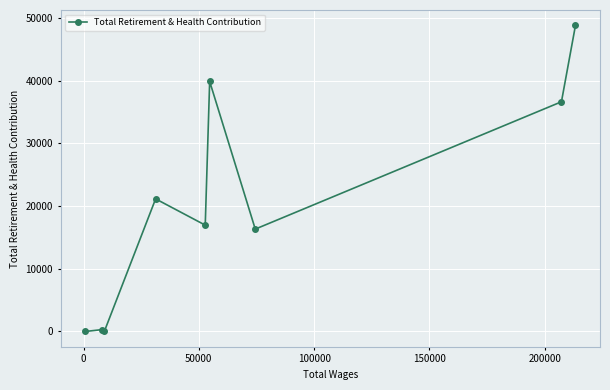

What is the greatest value displayed?

48819